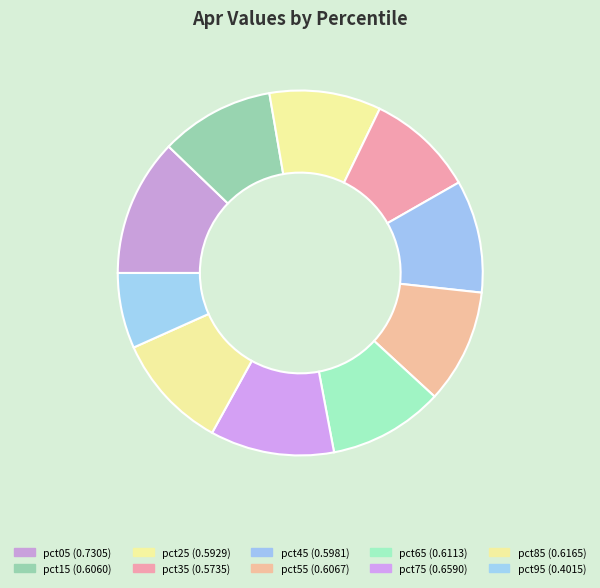

To the nearest percent, what is the difference between the largest and smallest slice percentages?

5%